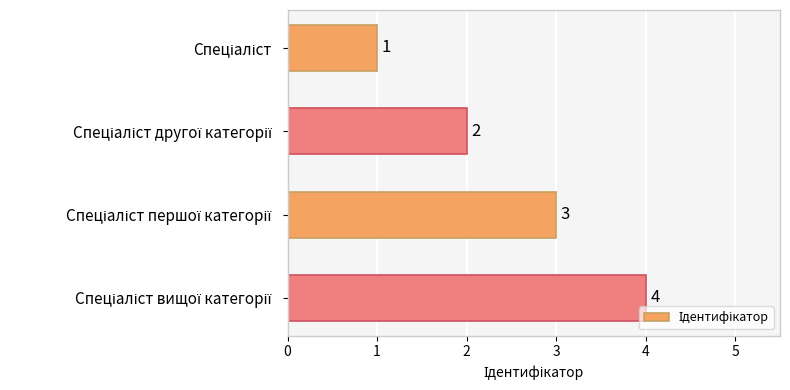

How many bars are there in total?

4